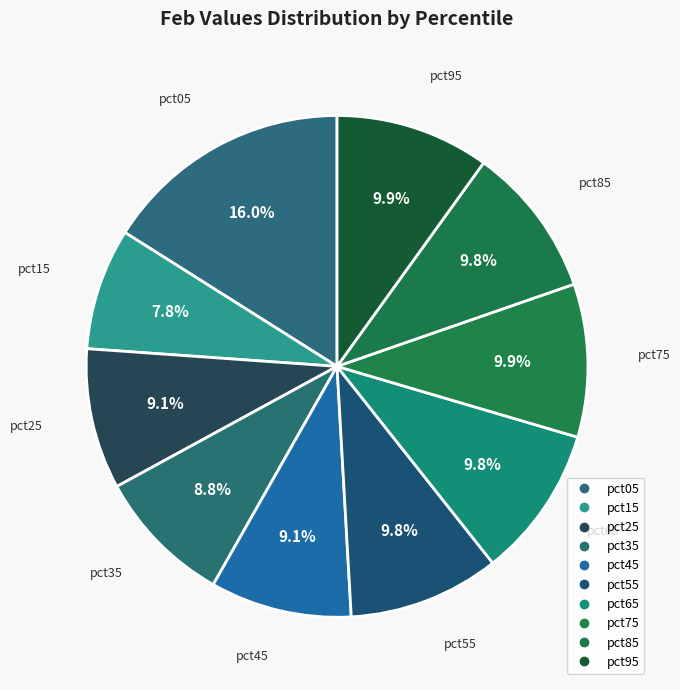

How many slices are in this pie chart?

10